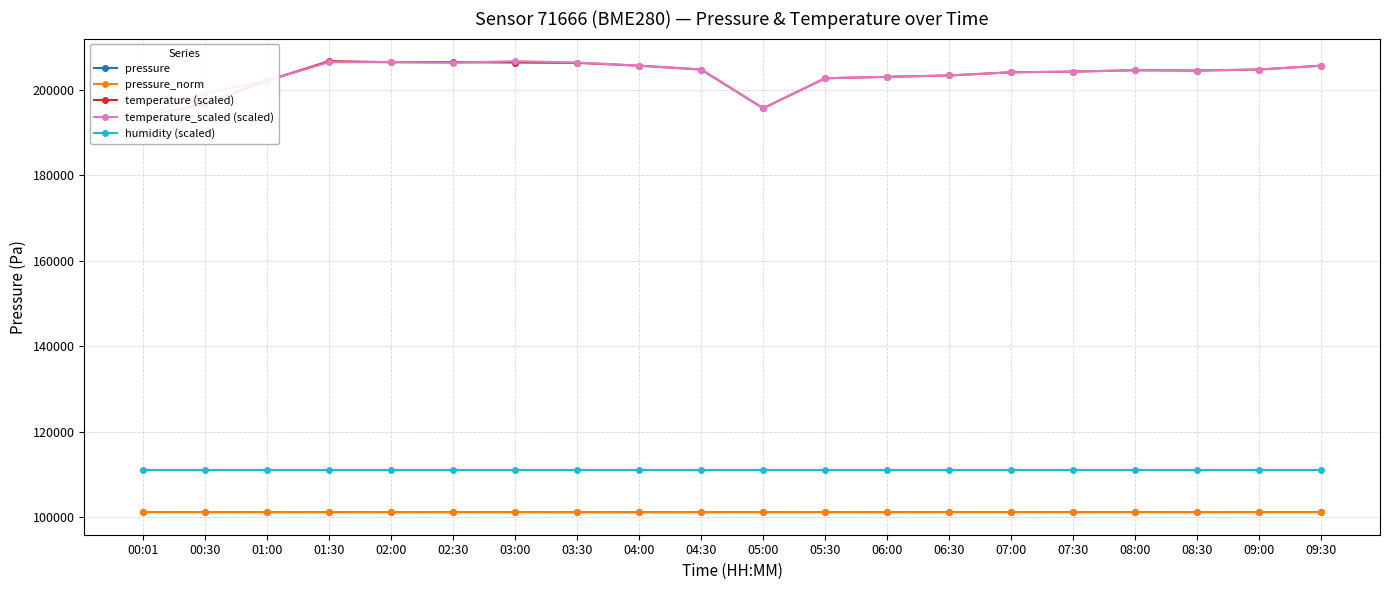

Rank the categories by temperature_scaled (scaled) value from lowest to highest.

00:01, 05:00, 00:30, 01:00, 05:30, 06:00, 06:30, 07:00, 07:30, 08:30, 08:00, 04:30, 09:00, 04:00, 09:30, 02:30, 03:30, 01:30, 02:00, 03:00